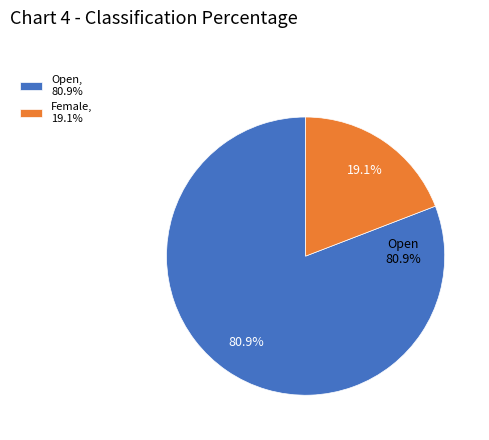

What is the majority slice?

Open